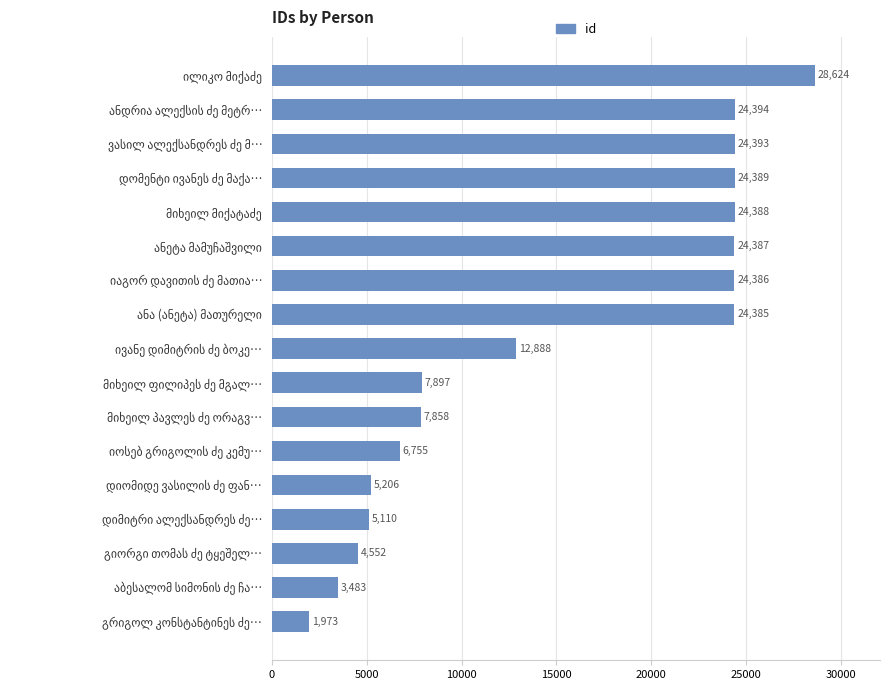

What is the smallest value displayed?

1973